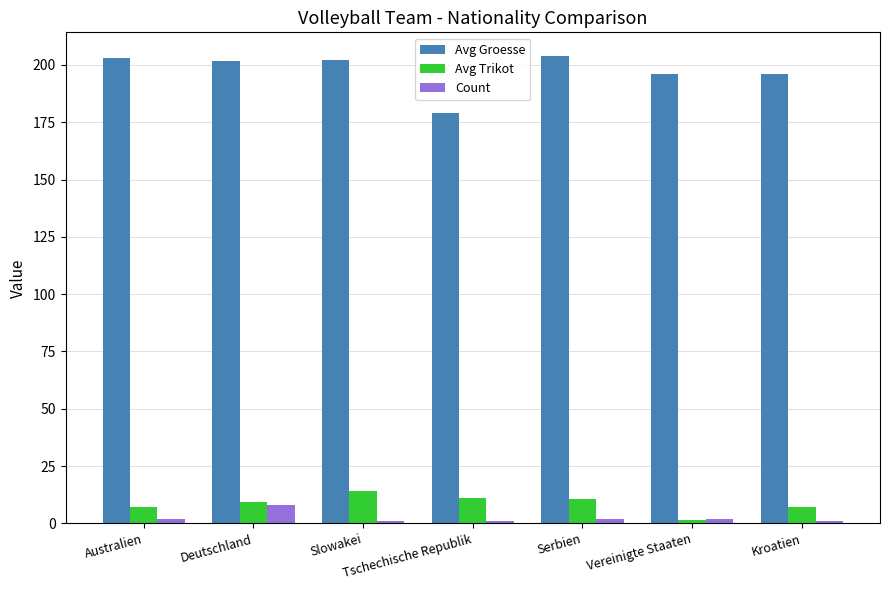

What is the spread (max minus min) of values at Deutschland?

193.6